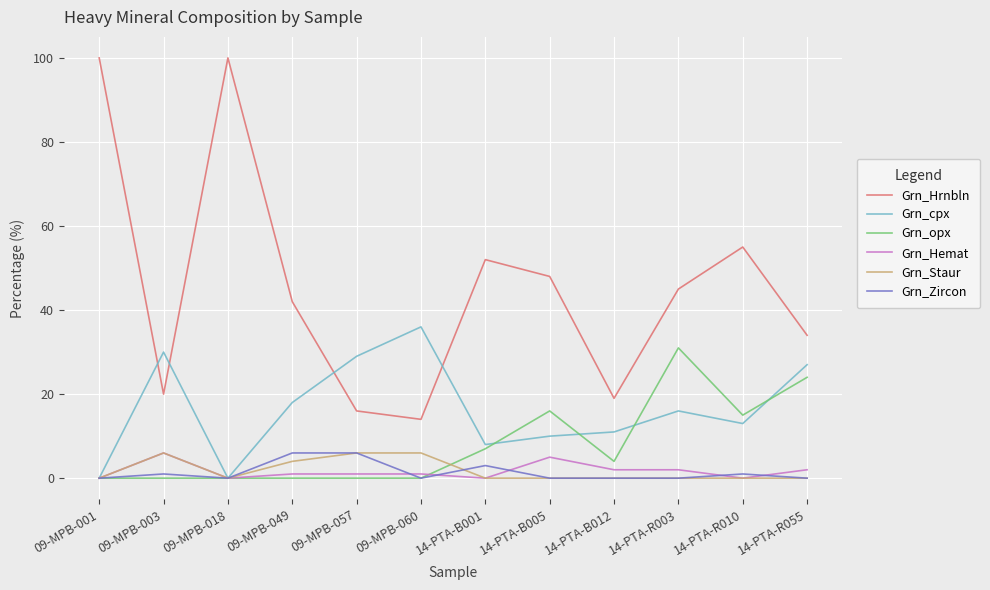

At how many categories does at least one series exceed 40?

7